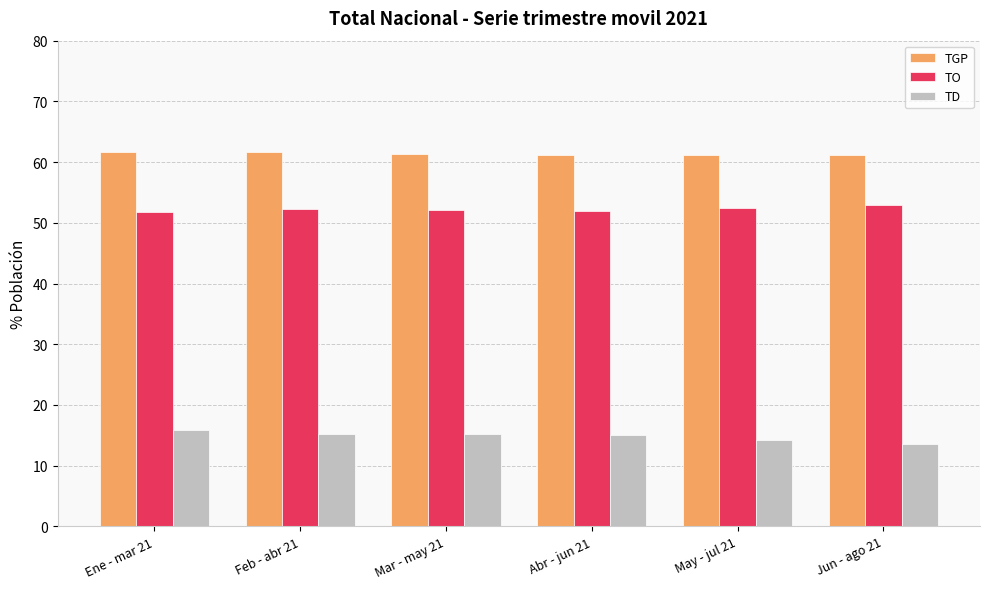

What is the spread (max minus min) of values at May - jul 21?

46.9